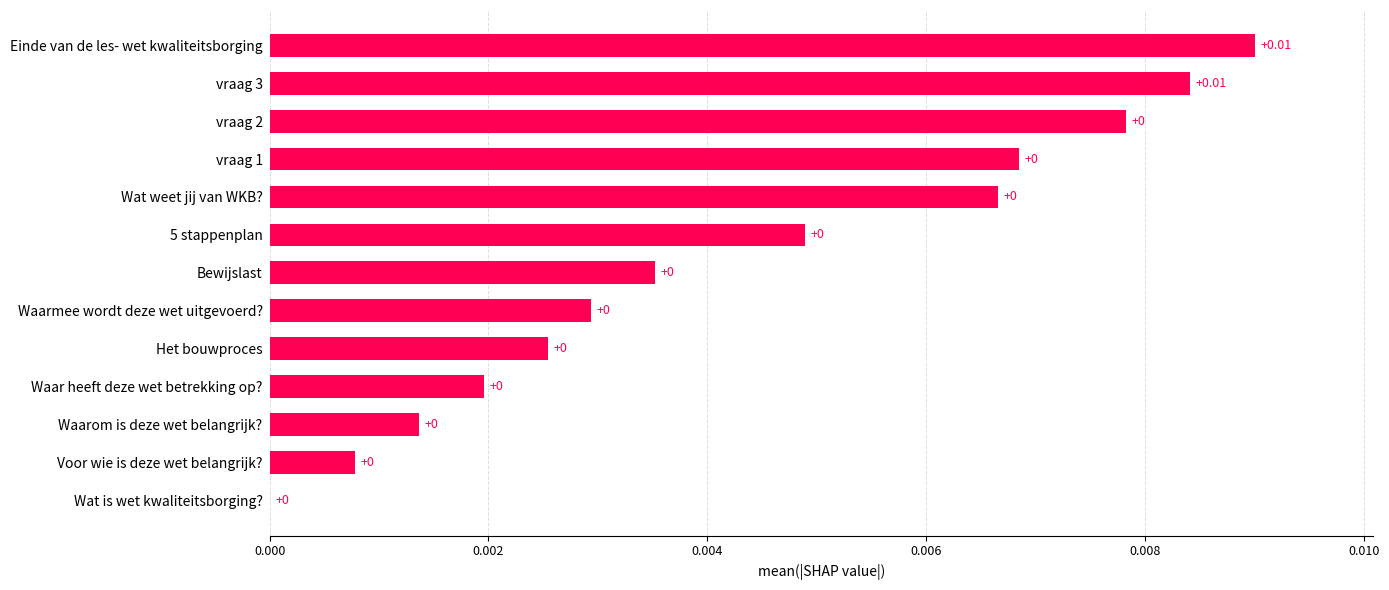

Which has a higher value, Einde van de les- wet kwaliteitsborging or Wat is wet kwaliteitsborging??

Einde van de les- wet kwaliteitsborging